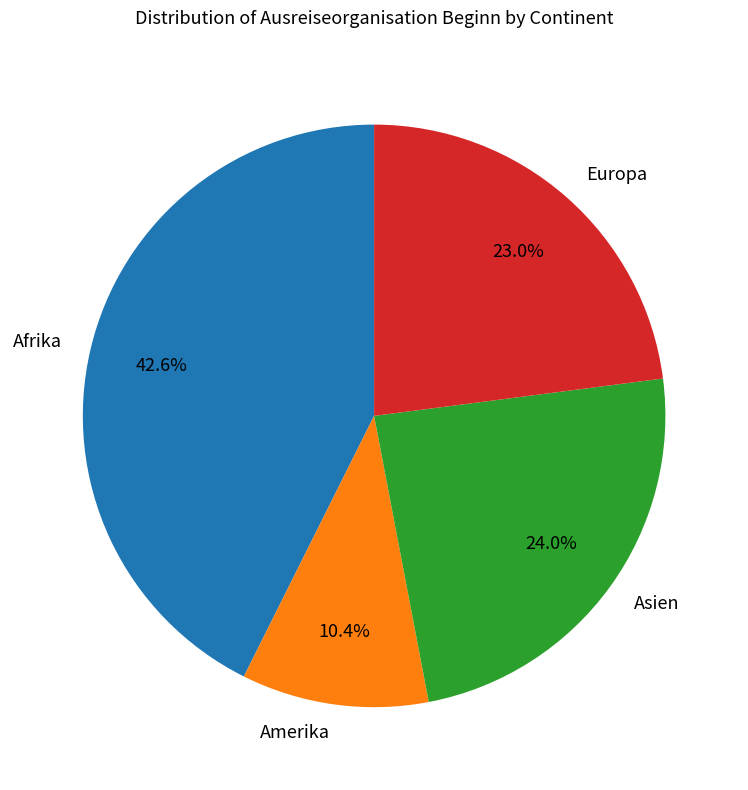

Which has a higher value, Asien or Amerika?

Asien